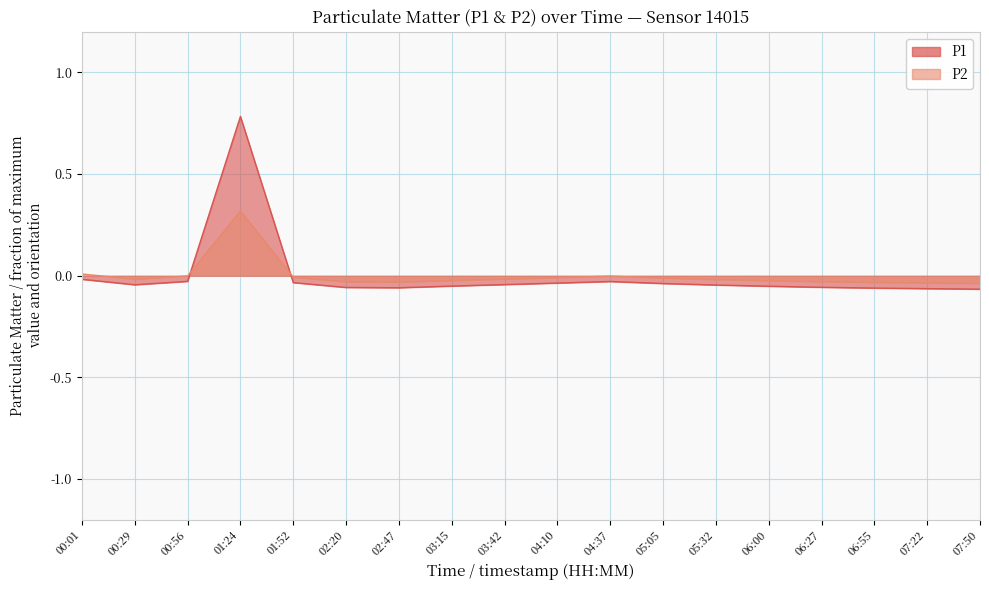

Rank the categories by P1 value from highest to lowest.

01:24, 00:01, 00:56, 04:37, 01:52, 04:10, 05:05, 03:42, 00:29, 05:32, 03:15, 06:00, 06:27, 02:20, 02:47, 06:55, 07:22, 07:50